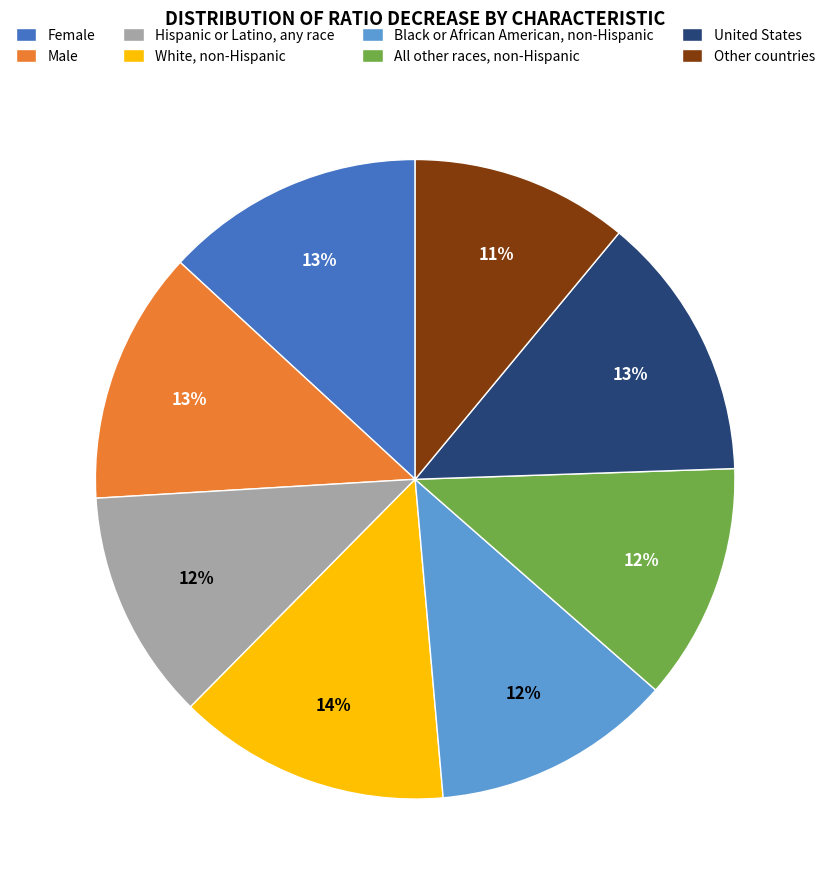

Does Hispanic or Latino, any race represent more than half of the total?

No